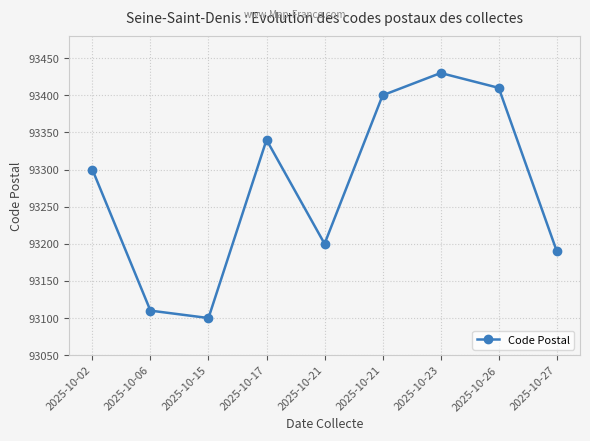

Count the number of data series in this chart.

1